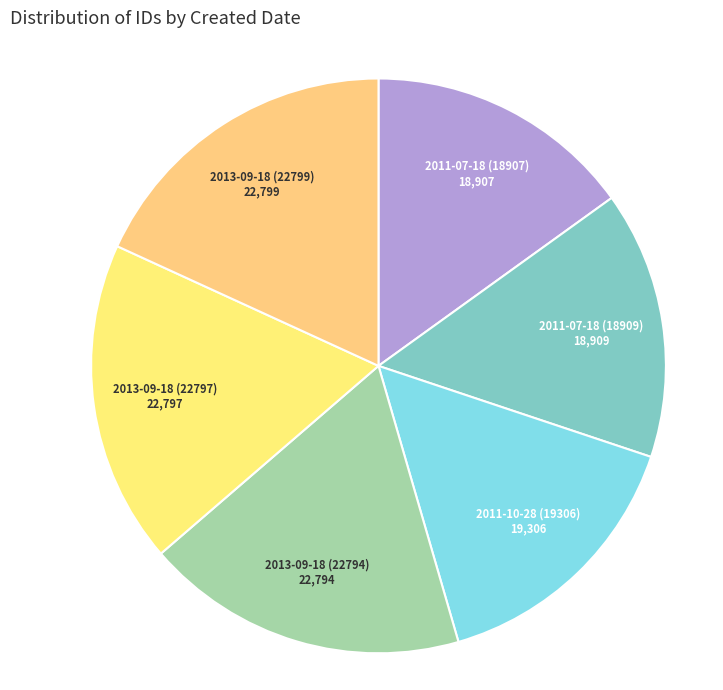

How many segments does this pie chart have?

6